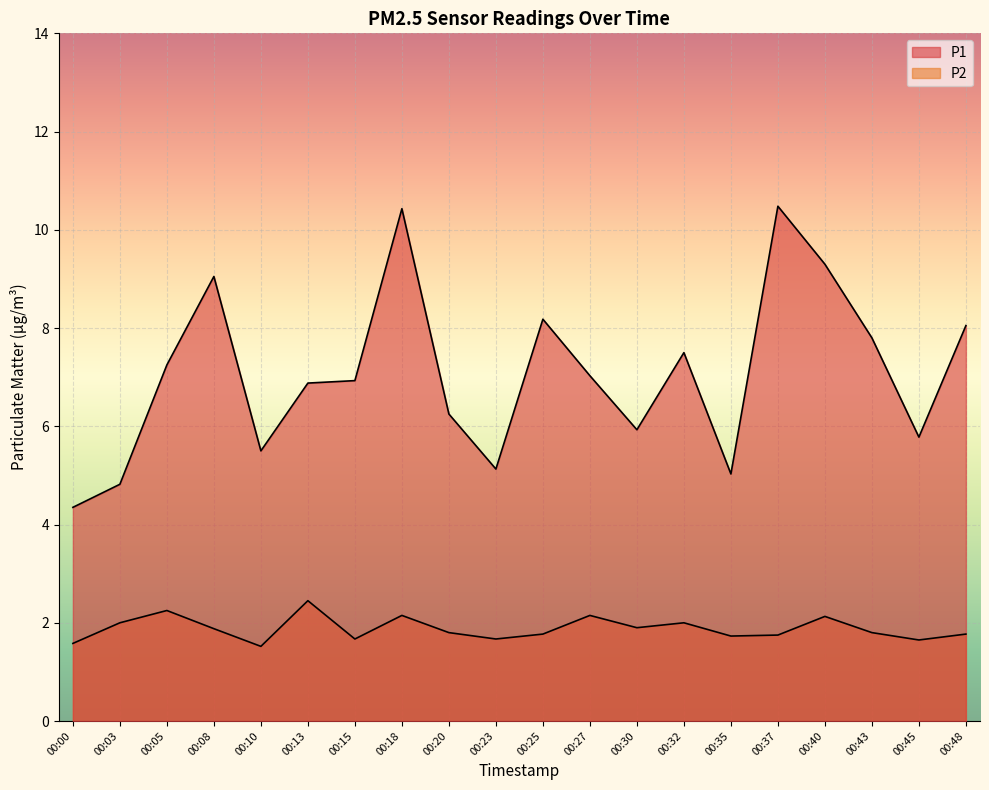

What is the maximum value shown in the chart?

10.5